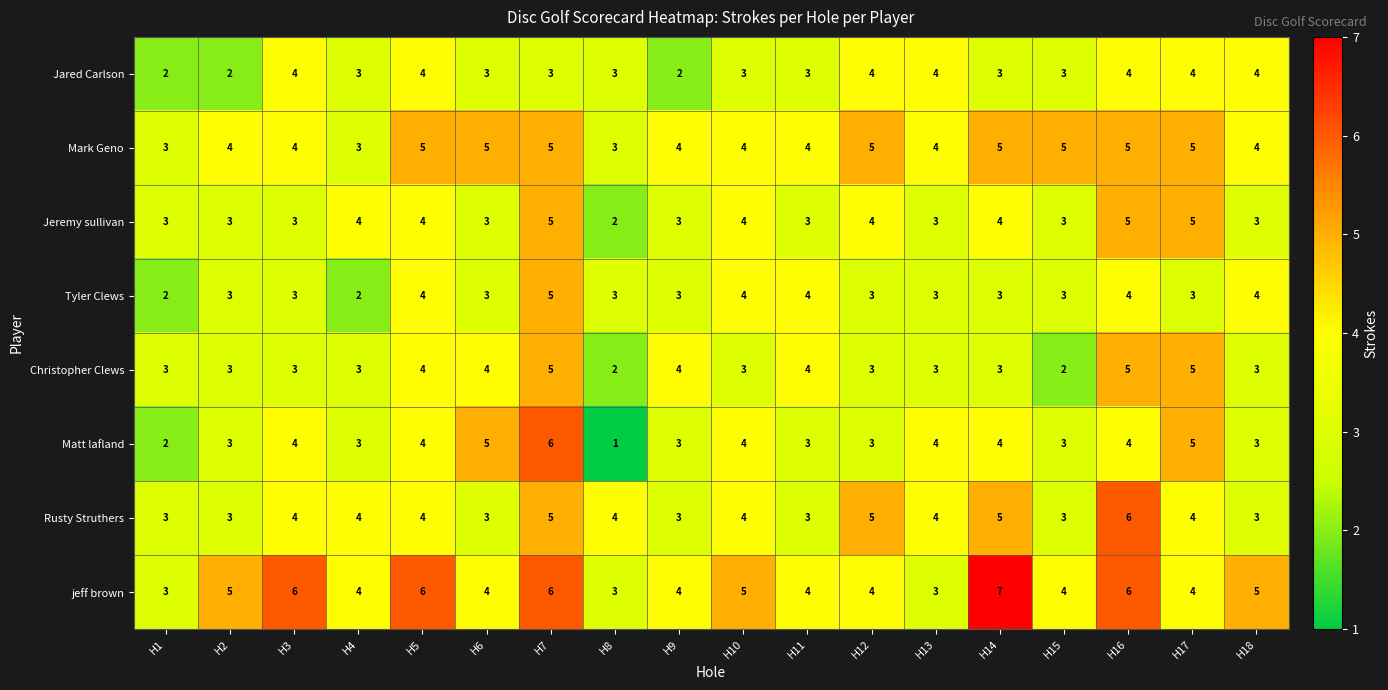

What is the maximum value for Jared Carlson?

4